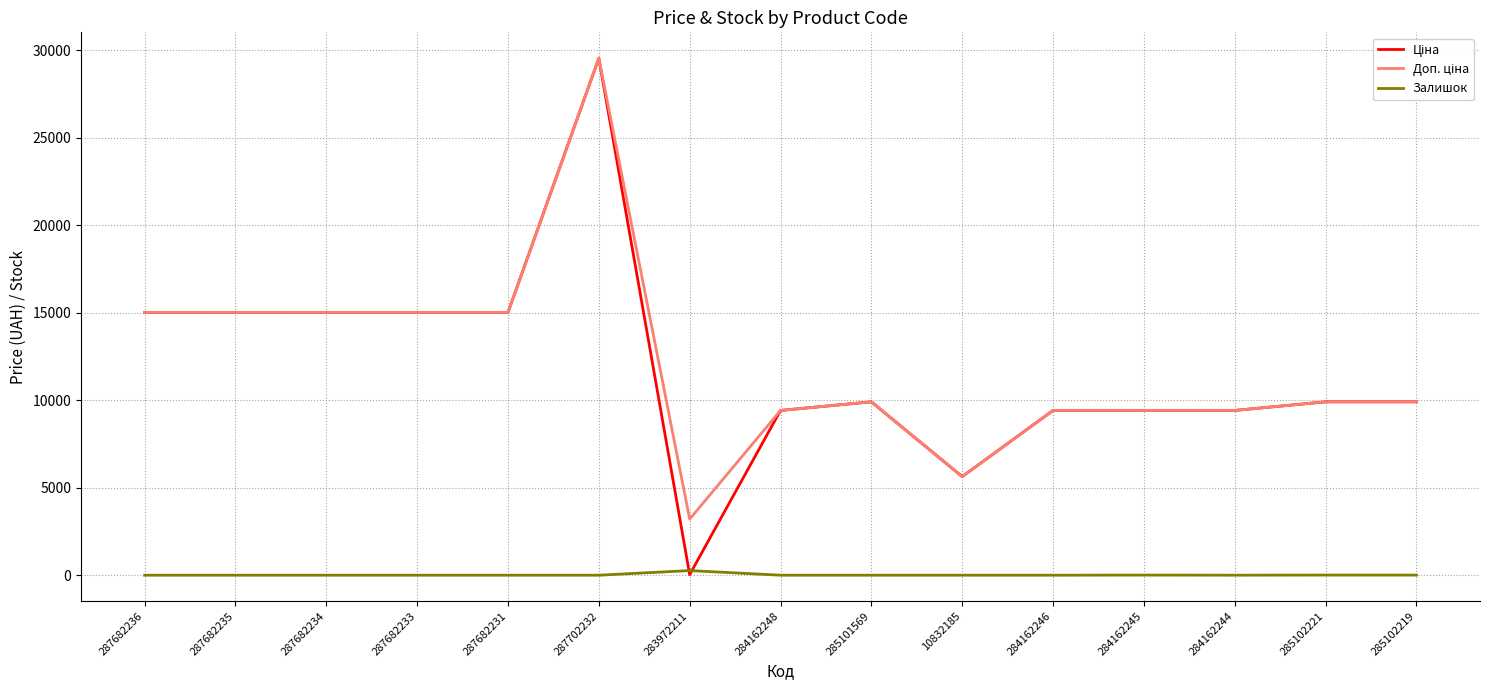

What is the total value across all series at 287682235?

30038.4